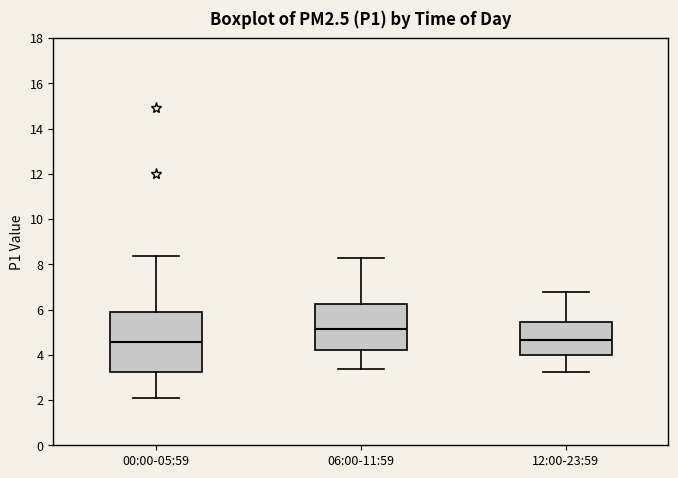

Where is the upper edge of the box for 00:00-05:59 on the y-axis? The values are not printed on the chart, so give them approximately, as read against the axis.

5.8